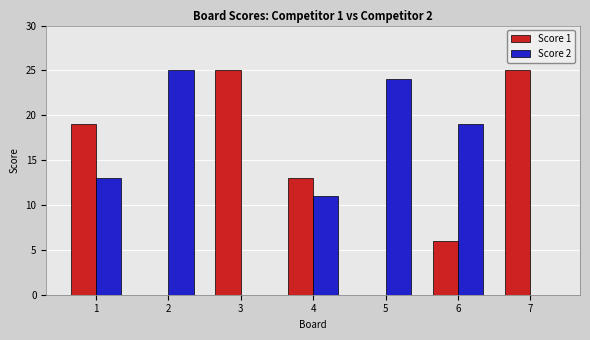

What is the maximum value shown in the chart?

25